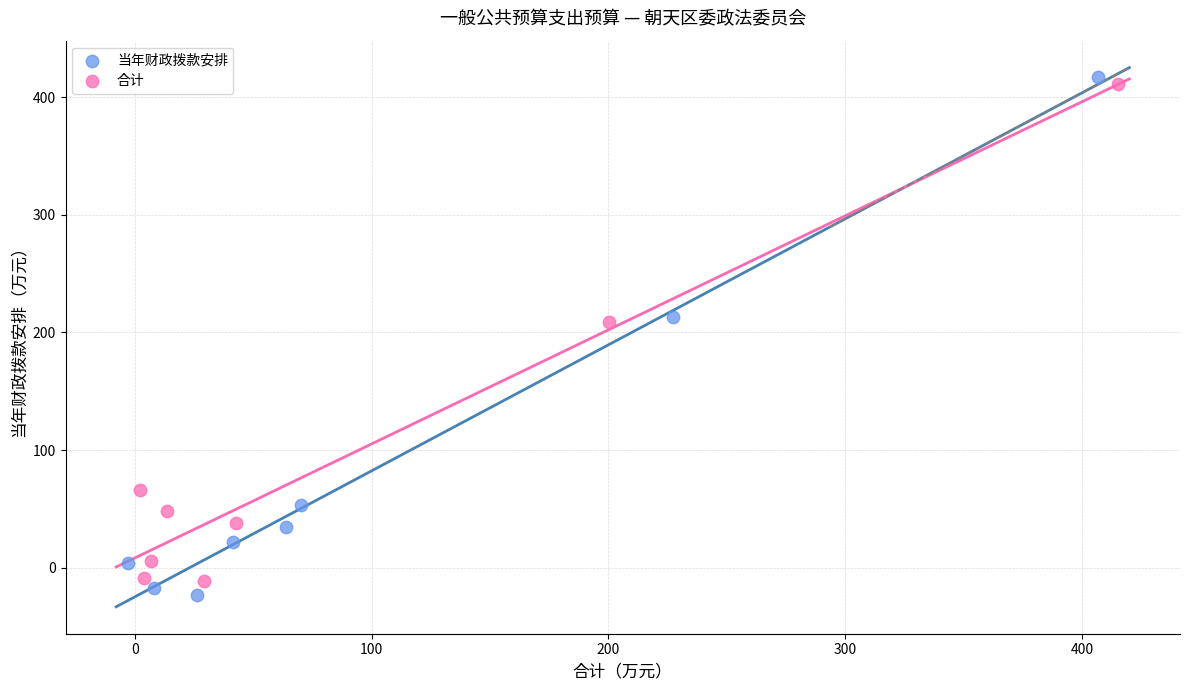

What are all the series names shown in the legend?

当年财政拨款安排, 合计